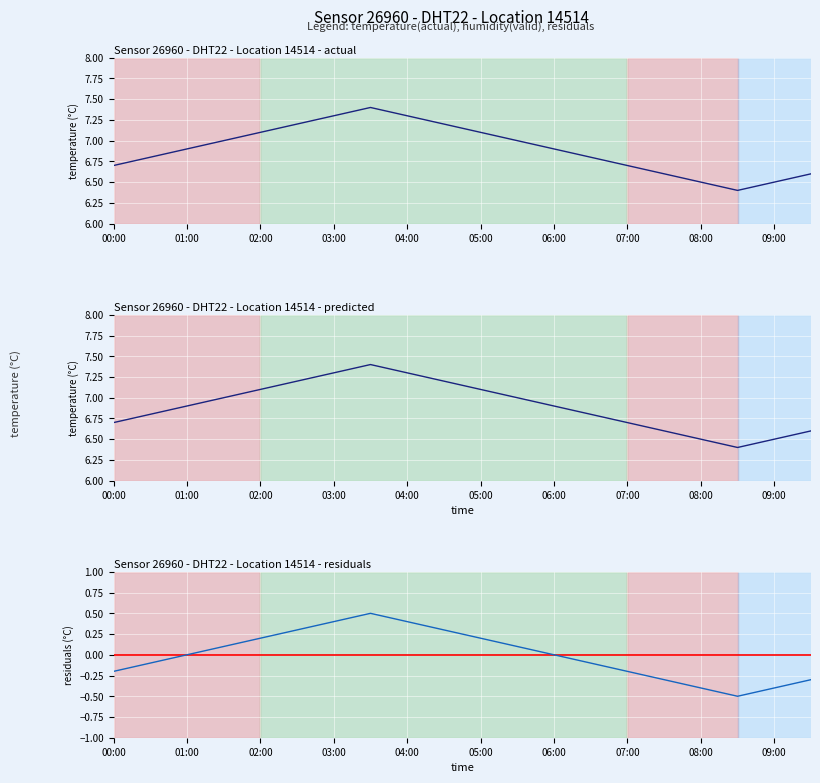

The value of residuals at 03:00 is 0.2. True or false?

False